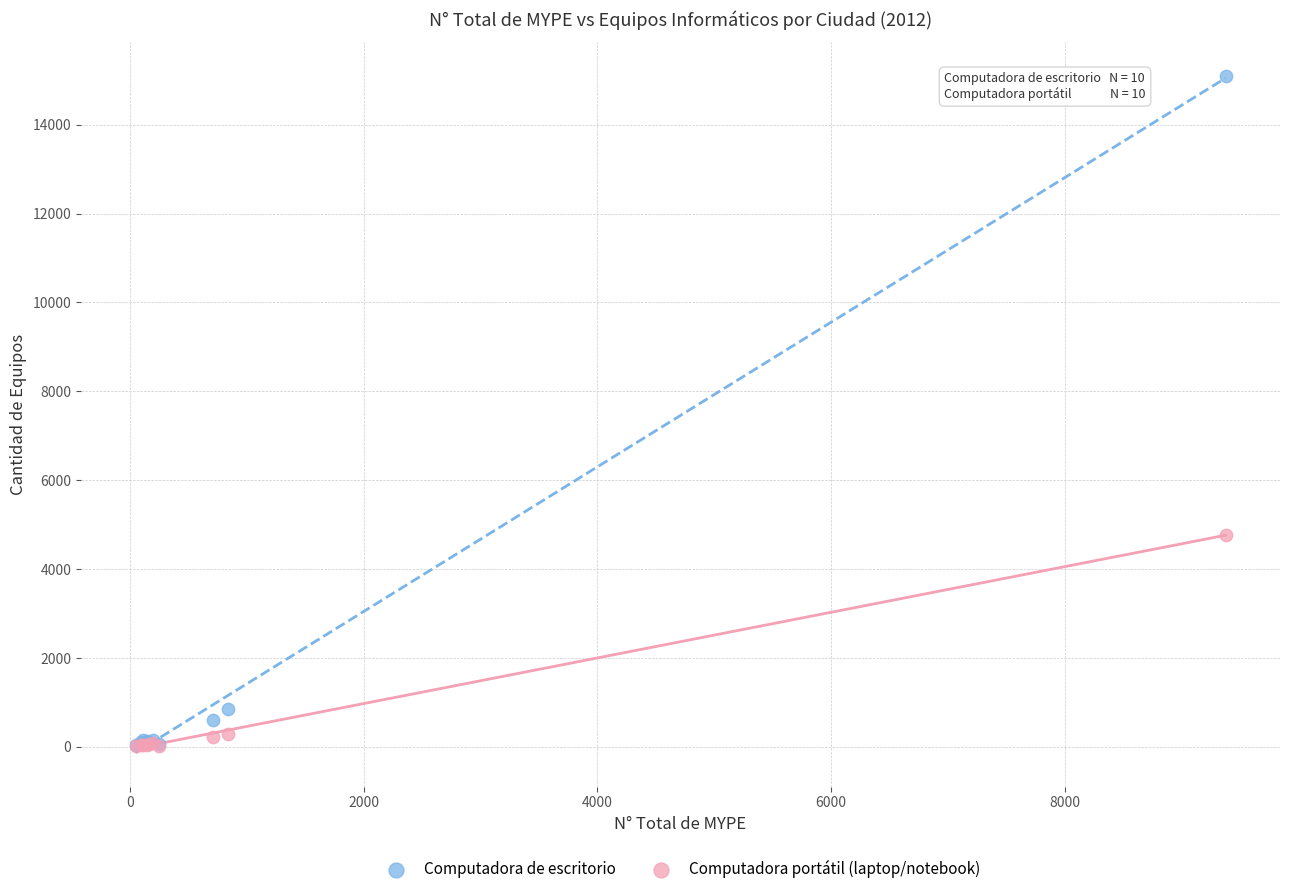

Across all series, what Y value is closest to 7551?

4774.6